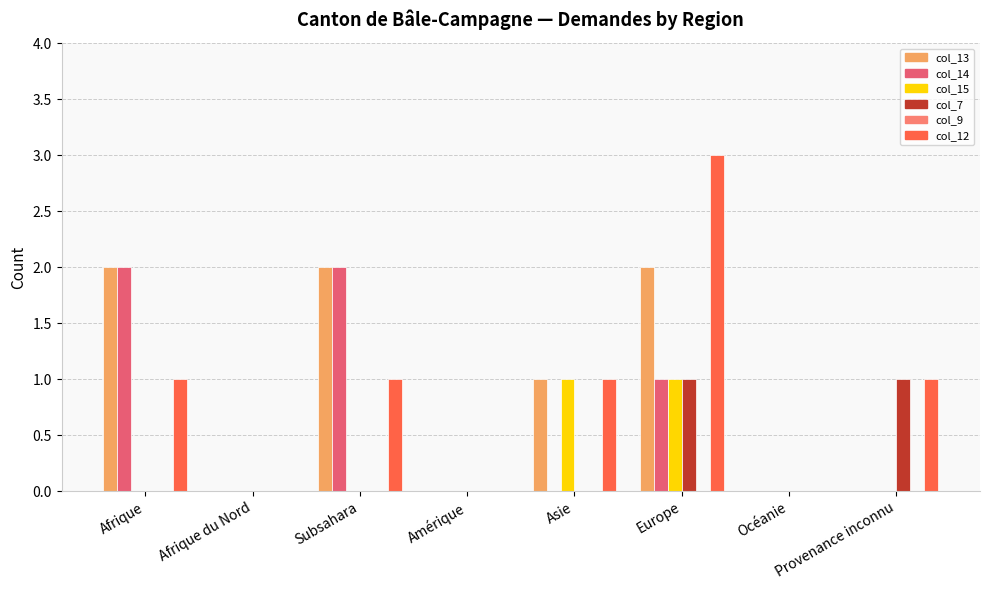

At which category is the sum across all series the highest?

Europe